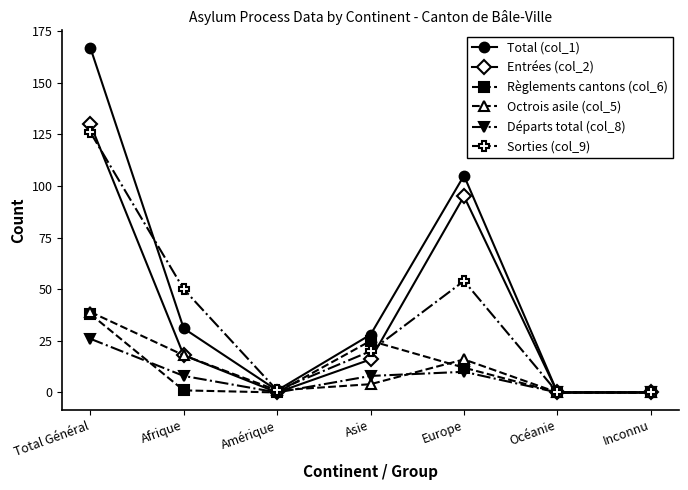

True or false: Octrois asile (col_5) and Règlements cantons (col_6) intersect in this chart.

True